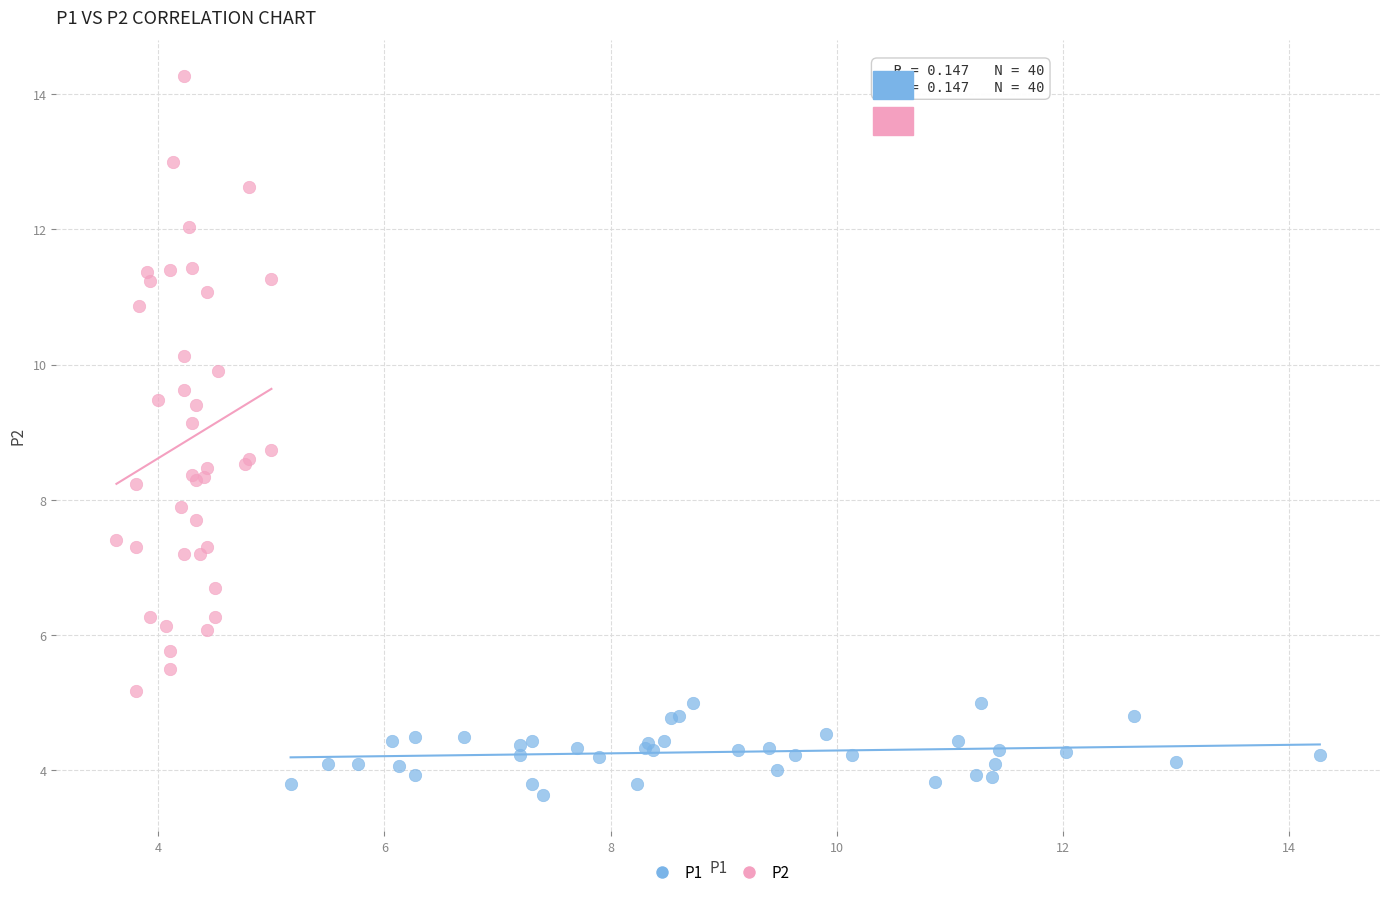

Which series contains the highest Y value?

P2